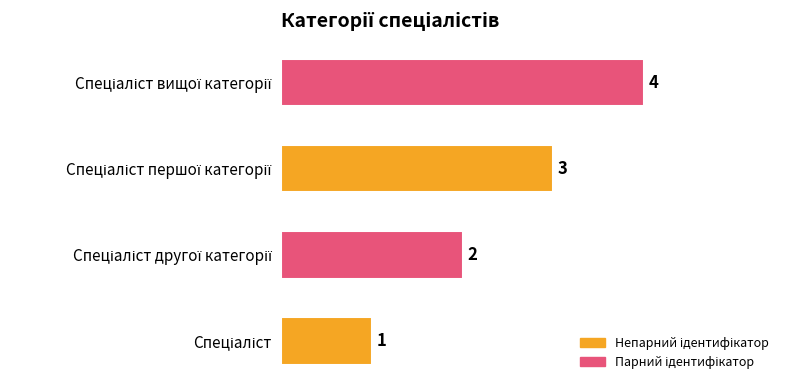

What is the difference between the second highest and minimum values?

2